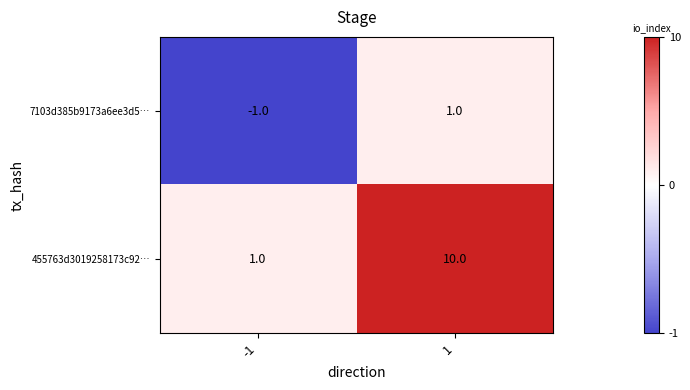

Which series changed the most between -1 and 1?

455763d3019258173c92…